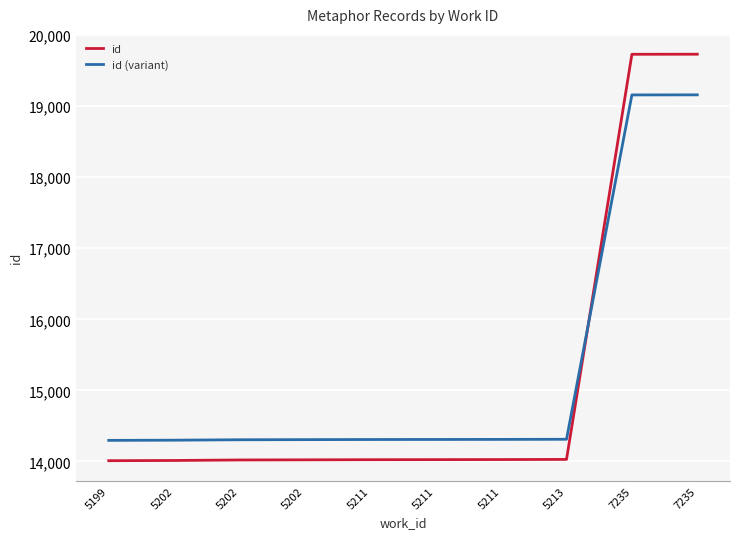

Count the number of categories in the chart.

10